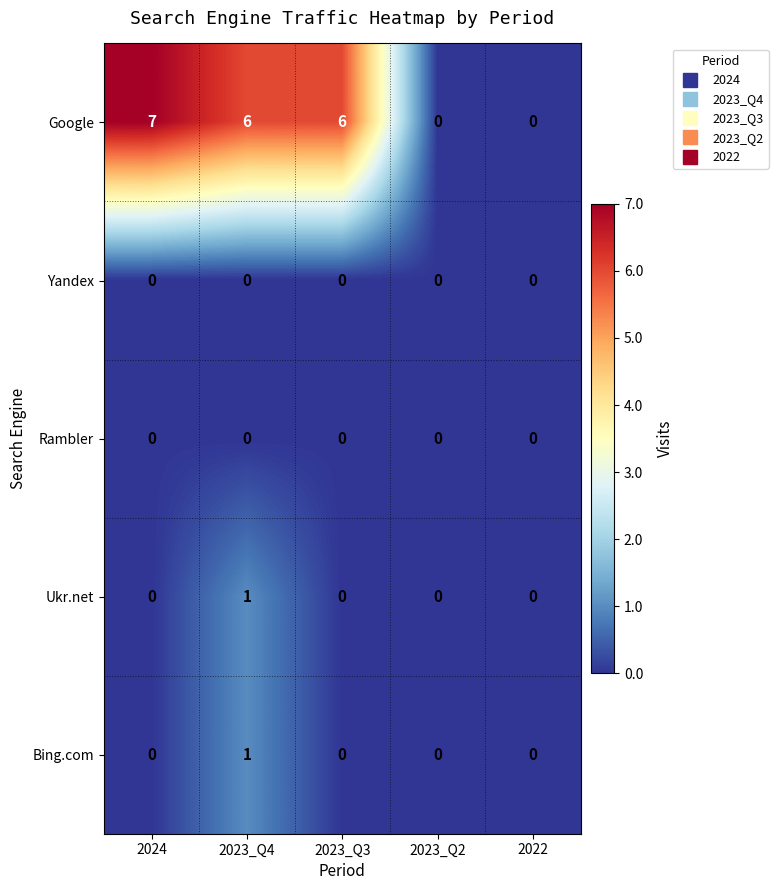

At which label does Google first exceed 6?

2024